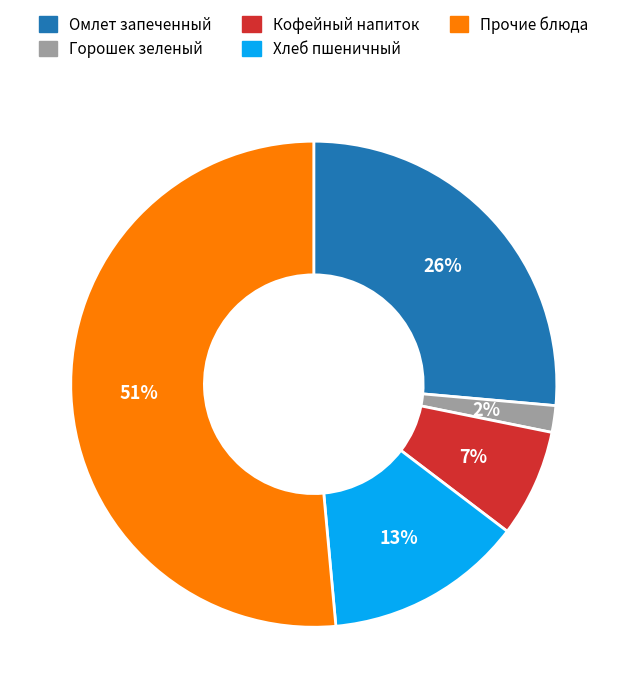

How many segments does this pie chart have?

5